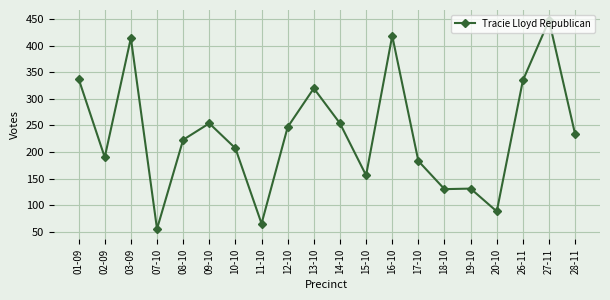

Which label corresponds to the largest value in the chart?

27-11